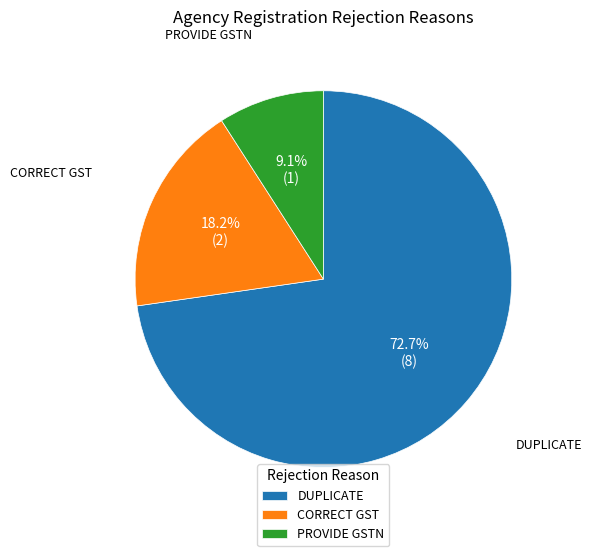

Rank the categories by value from lowest to highest.

PROVIDE GSTN, CORRECT GST, DUPLICATE